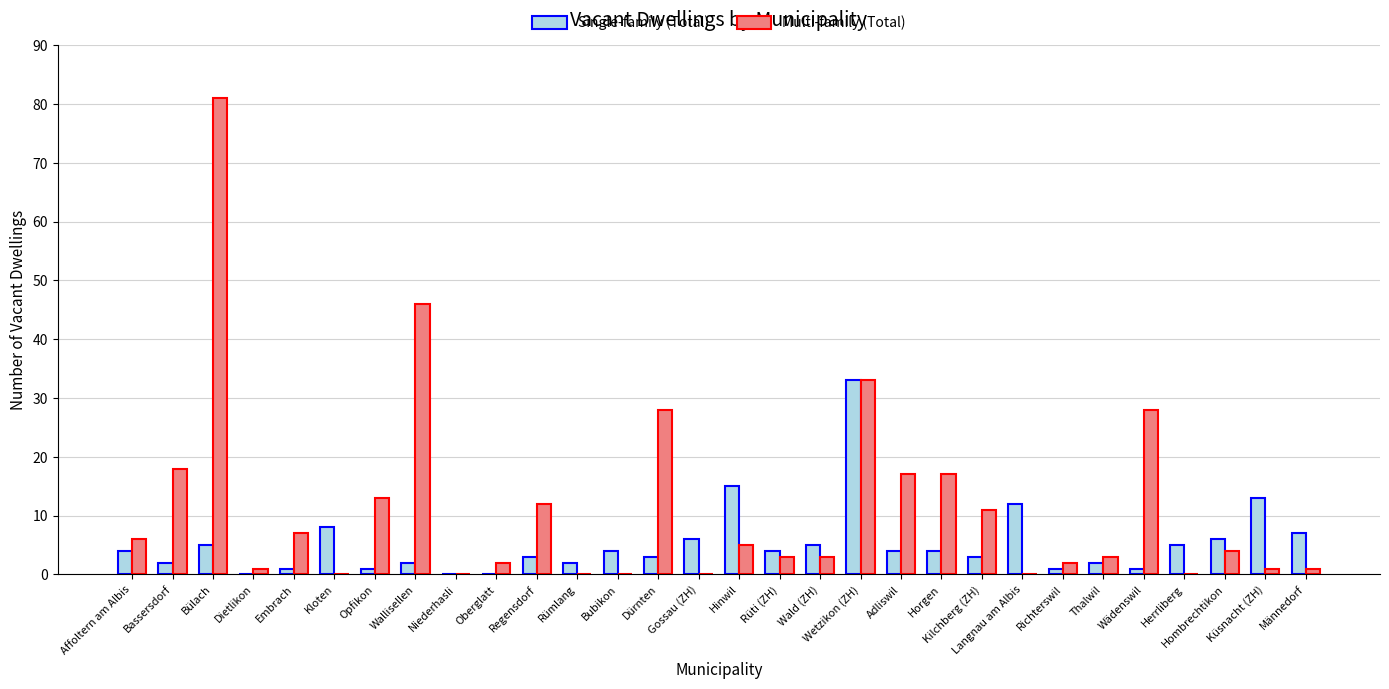

Reading left to right, what are all the values shown in this chart?

Single-family (Total): 4	2	5	0	1	8	1	2	0	0	3	2	4	3	6	15	4	5	33	4	4	3	12	1	2	1	5	6	13	7
Multi-family (Total): 6	18	81	1	7	0	13	46	0	2	12	0	0	28	0	5	3	3	33	17	17	11	0	2	3	28	0	4	1	1